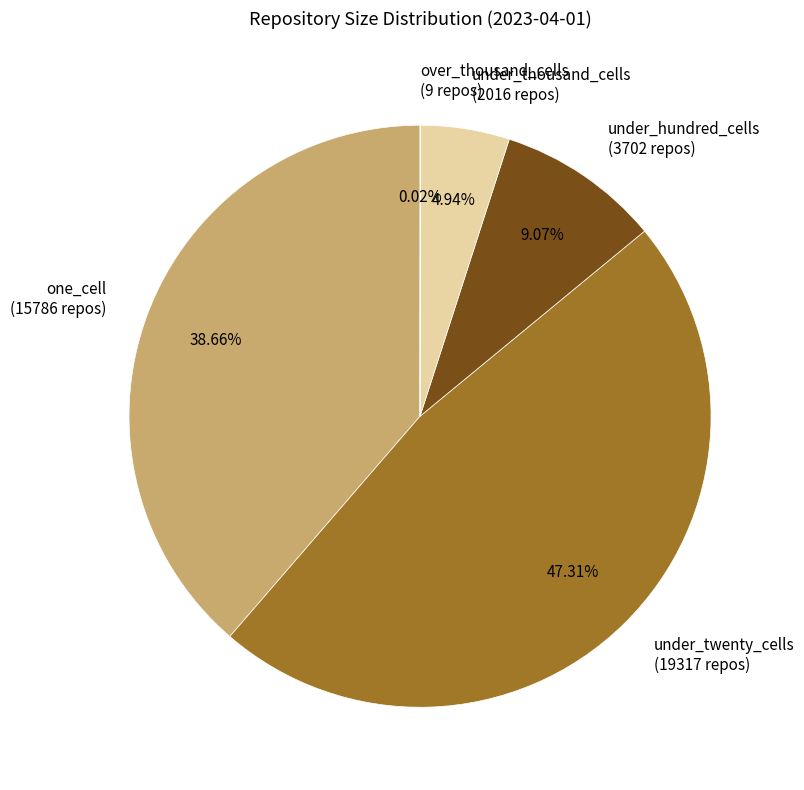

What is the largest slice in the pie chart?

under_twenty_cells